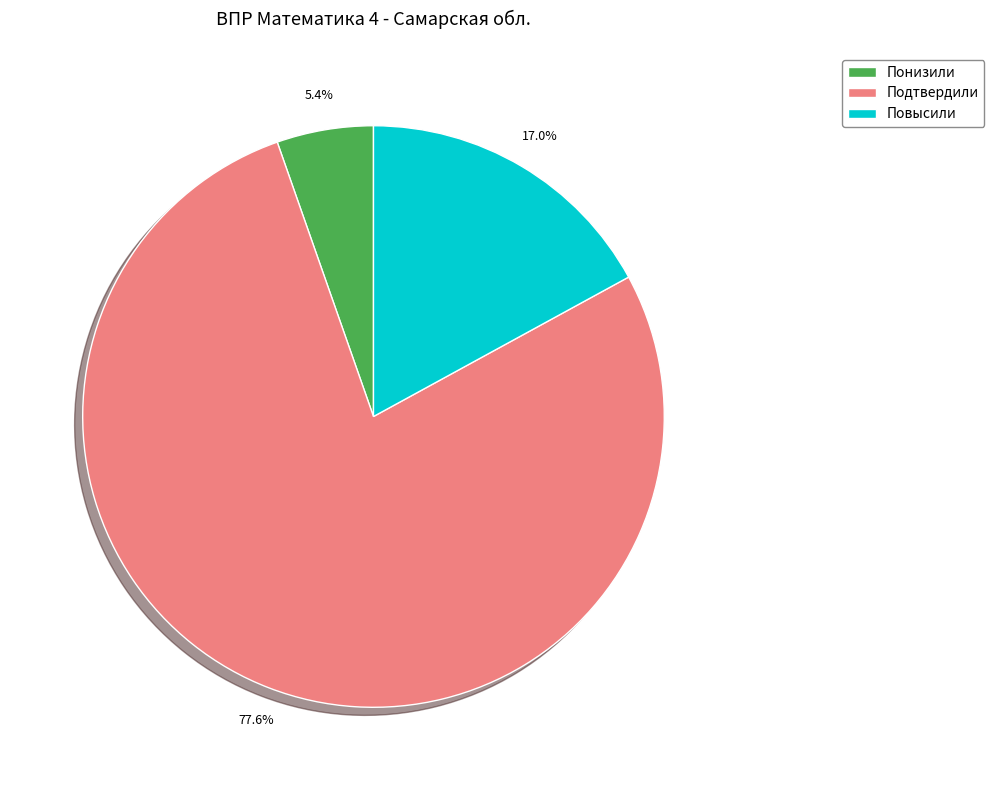

To the nearest percent, what is the difference between the largest and smallest slice percentages?

72%